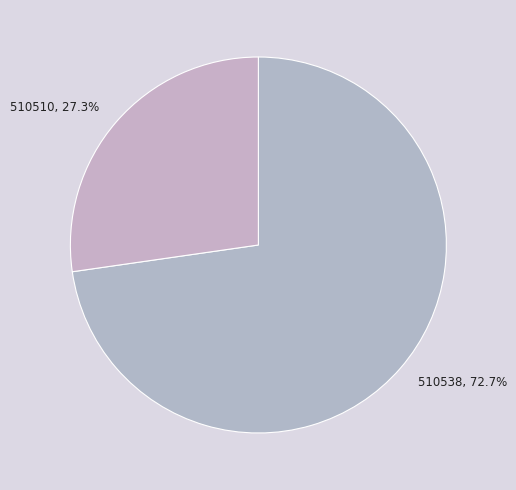

Is the sum of 510510 and 510538 greater than half?

Yes